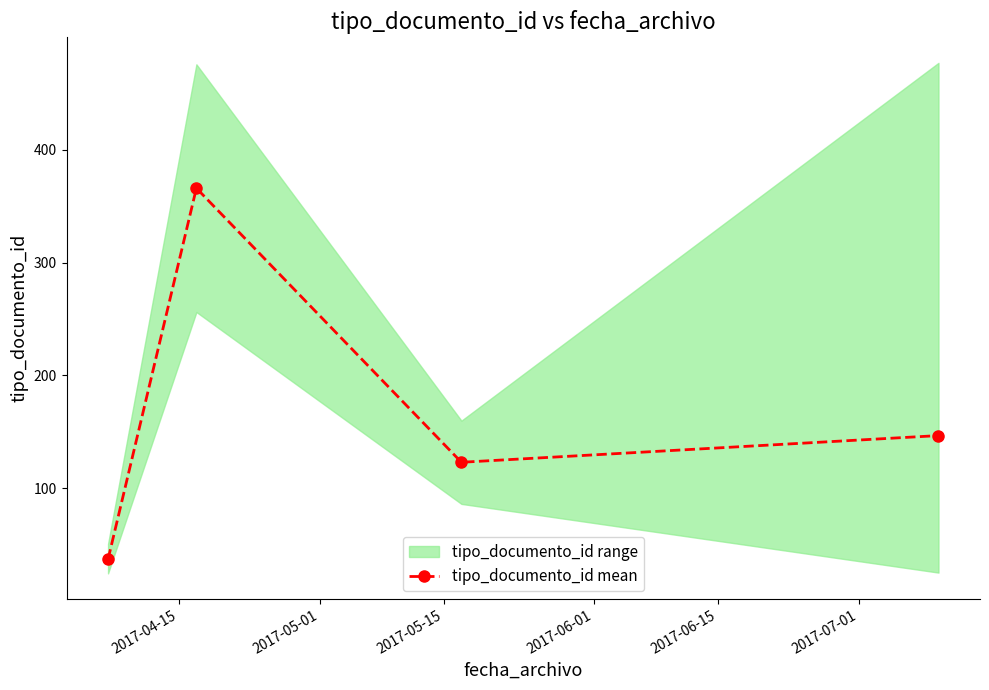

How many points are higher than both their immediate neighbors (excluding endpoints)?

1